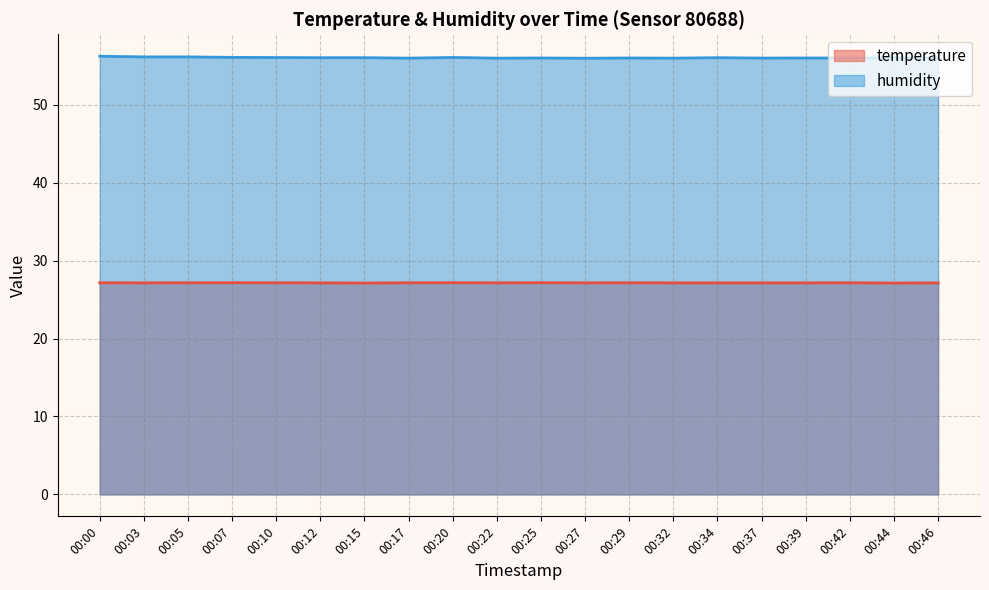

What is the minimum value for humidity?

56.0